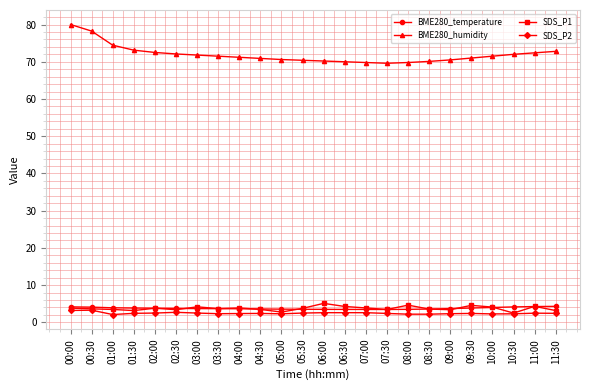

Which series has the largest total across all categories?

BME280_humidity